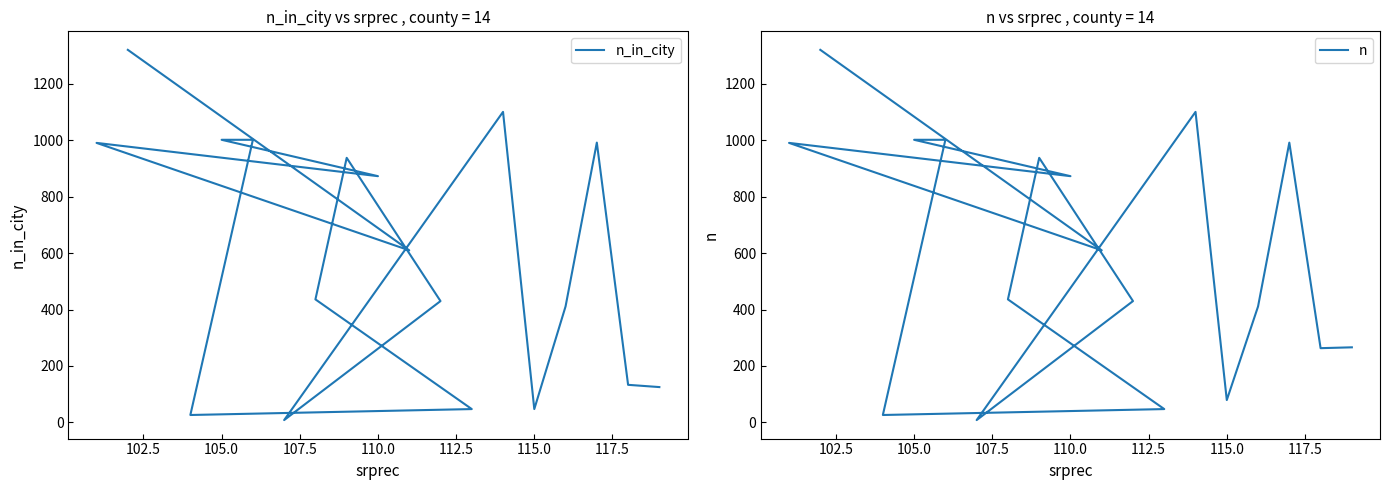

How many data points in n_in_city are above 610?

8